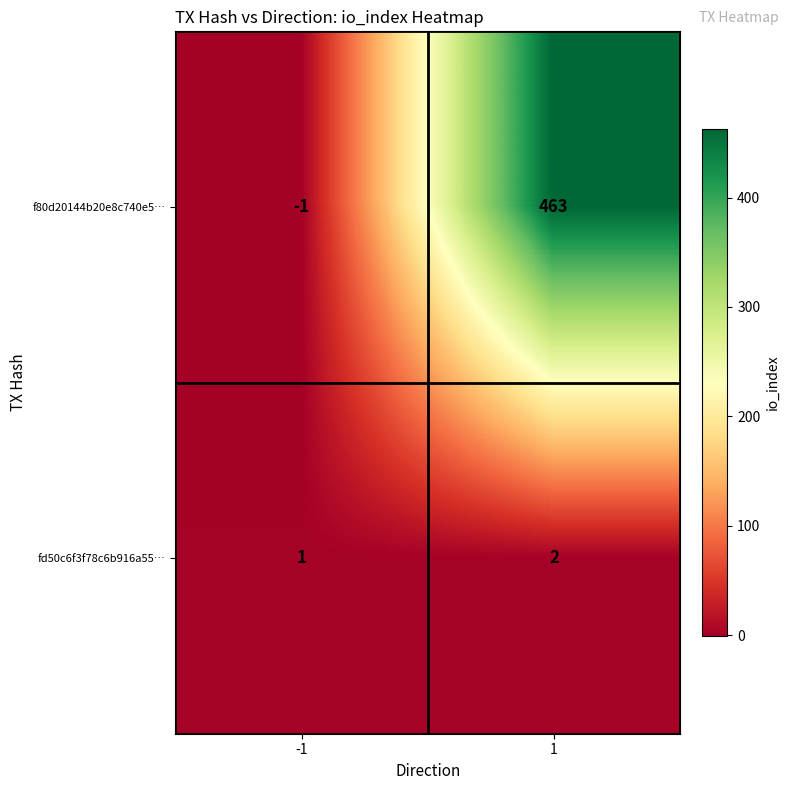

What is the difference between the f80d20144b20e8c740e5… values at 1 and -1?

464